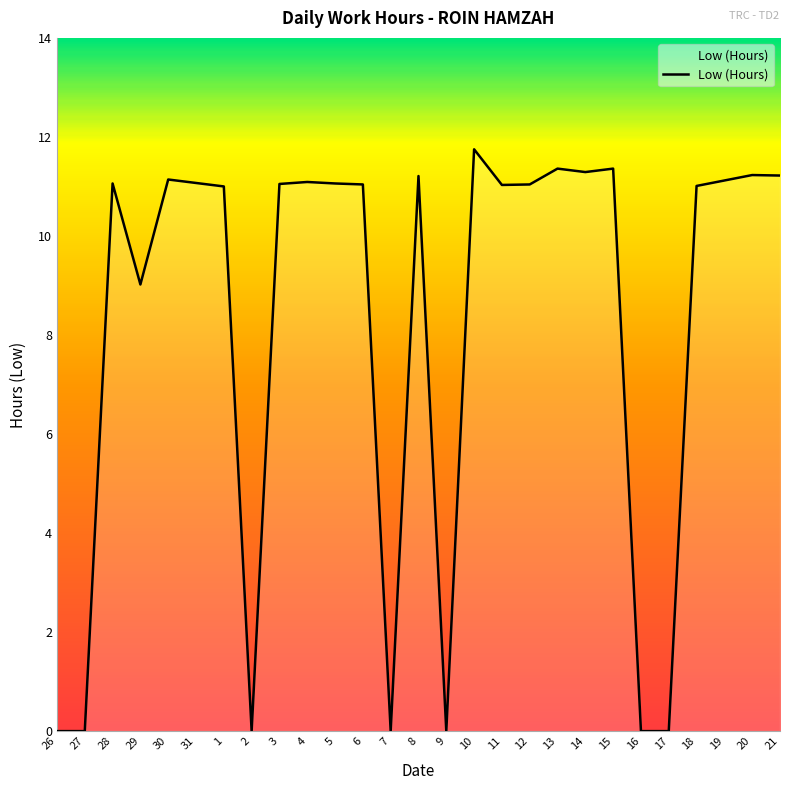

Which label corresponds to the largest value in the chart?

10